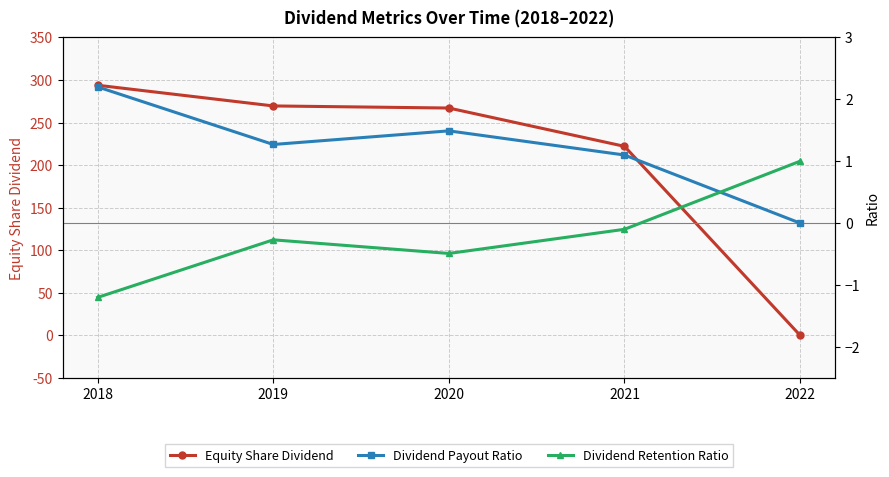

Reading left to right, what are all the values shown in this chart?

Equity Share Dividend: 293.8	269.5	267.0	222.0	0.0
Dividend Payout Ratio: 2.2	1.3	1.5	1.1	0.0
Dividend Retention Ratio: -1.2	-0.3	-0.5	-0.1	1.0